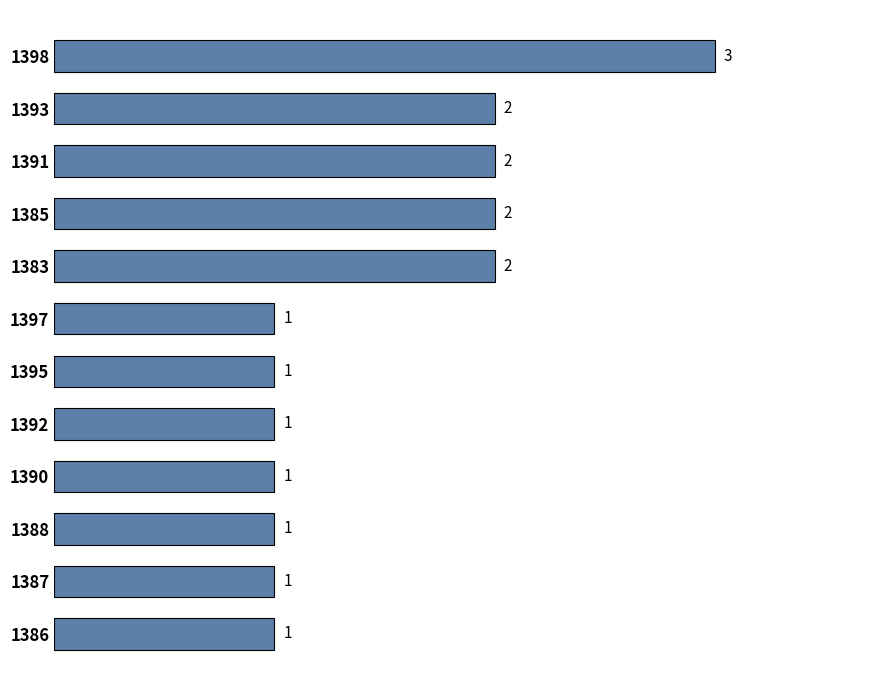

Are the bars horizontal?

Yes